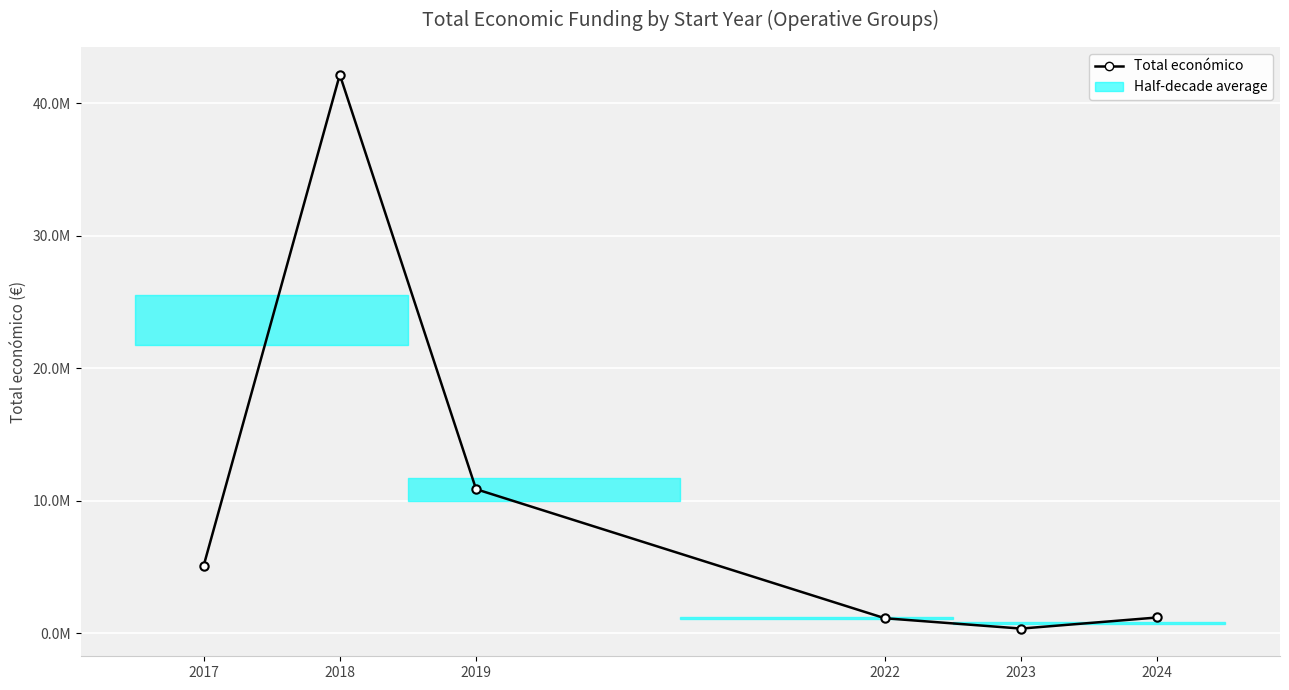

The value at 2017 is 1647683. True or false?

False